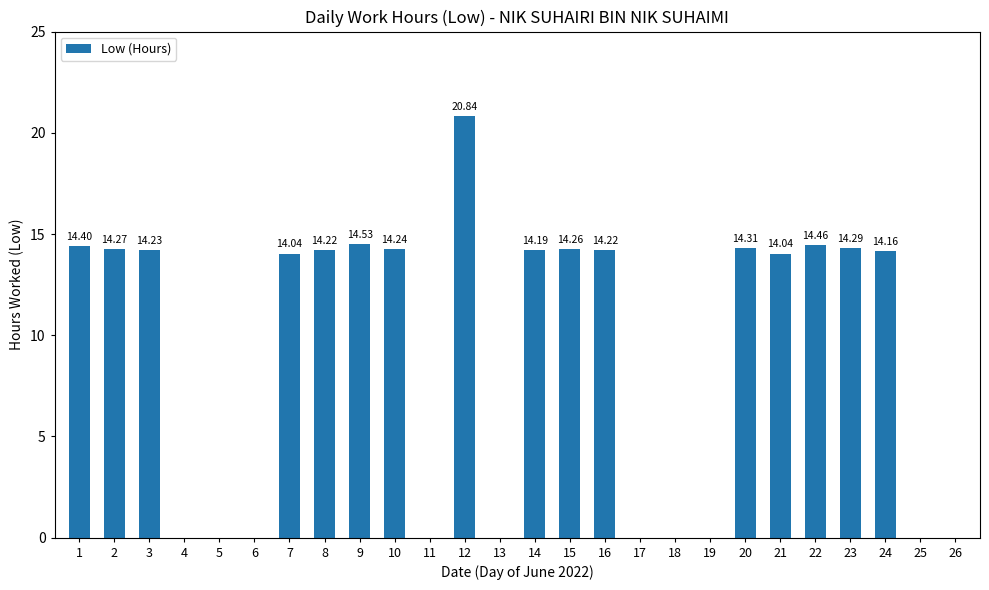

Between 18 and 22, which is larger?

22